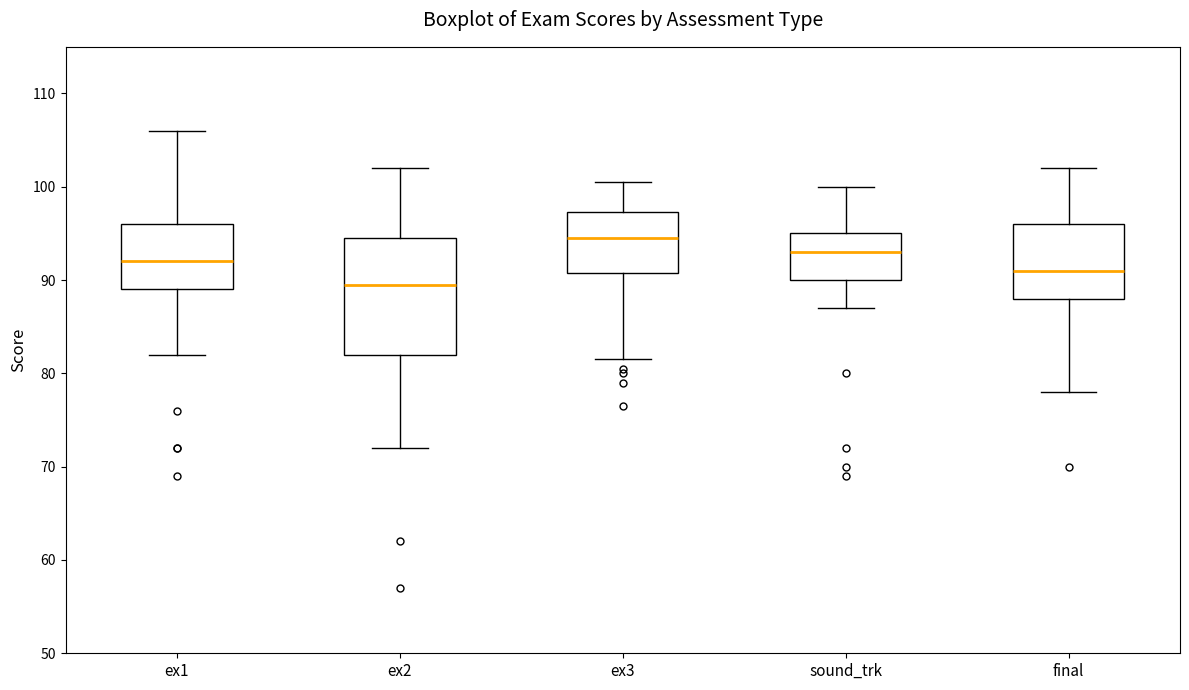

Which box is the tallest, from its lower edge to its upper edge?

ex2